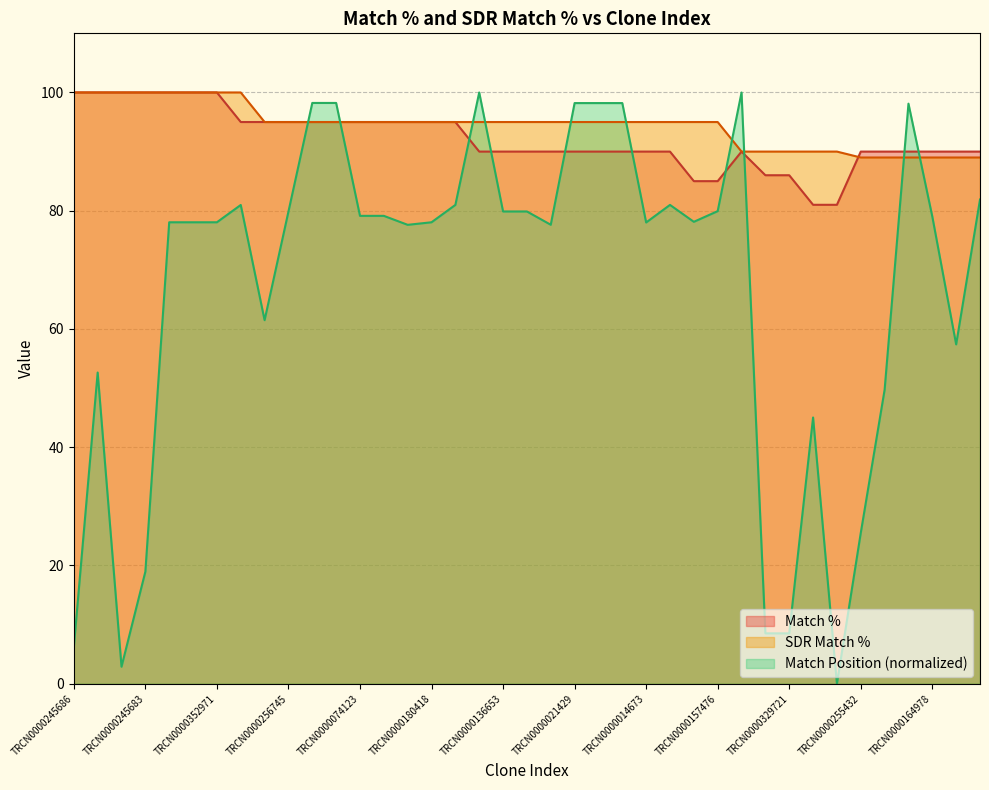

Which series has the largest total across all categories?

SDR Match %